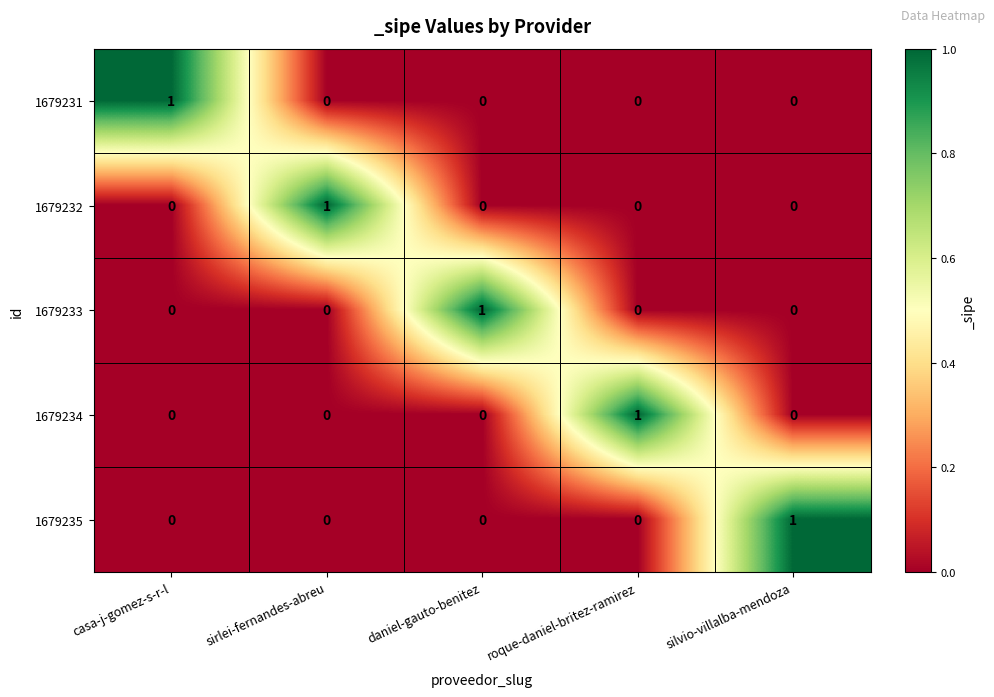

At how many categories does at least one series exceed 0?

5